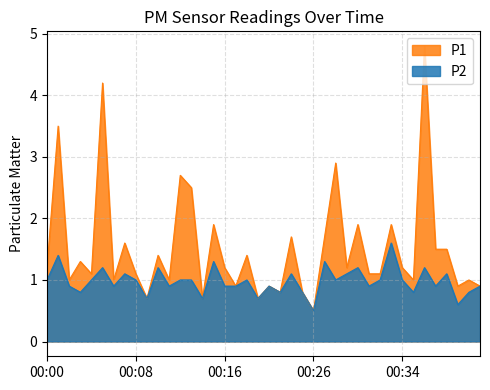

Is the value of P2 at 00:23 greater than the value of P1 at 00:36?

No